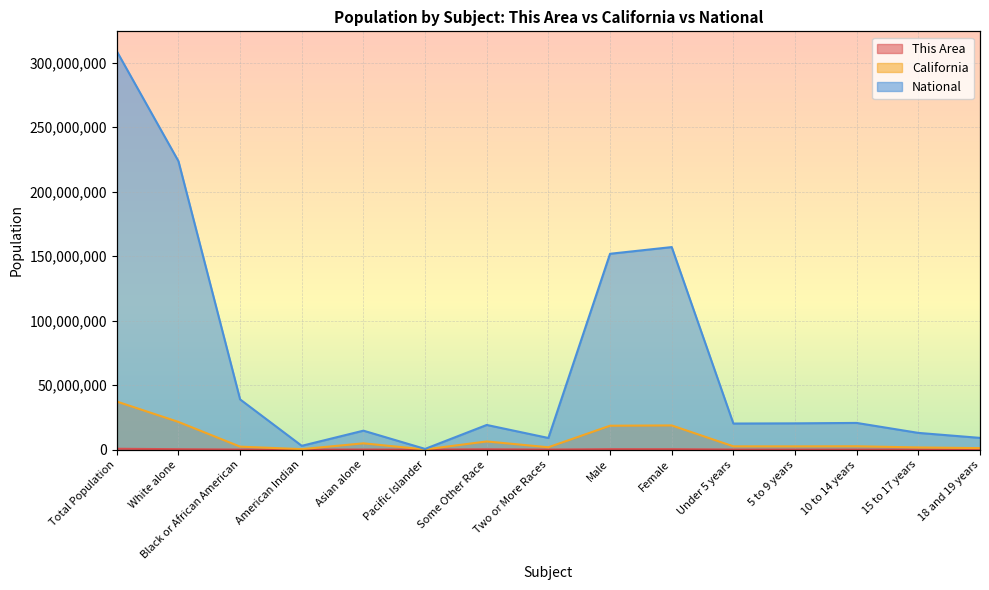

Reading left to right, extract all data points from this chart.

This Area: Total Population=654303	White alone=309737	Black or African American=33842	American Indian=7108	Asian alone=43214	Pacific Islander=1199	Some Other Race=232742	Two or More Races=26461	Male=333786	Female=320517	Under 5 years=51140	5 to 9 years=48888	10 to 14 years=51447	15 to 17 years=33524	18 and 19 years=22973
California: Total Population=37253956	White alone=21453934	Black or African American=2299072	American Indian=362801	Asian alone=4861007	Pacific Islander=144386	Some Other Race=6317372	Two or More Races=1815384	Male=18517830	Female=18736126	Under 5 years=2531333	5 to 9 years=2505839	10 to 14 years=2590930	15 to 17 years=1666938	18 and 19 years=1157002
National: Total Population=308745538	White alone=223553265	Black or African American=38929319	American Indian=2932248	Asian alone=14674252	Pacific Islander=540013	Some Other Race=19107368	Two or More Races=9009073	Male=151781326	Female=156964212	Under 5 years=20201362	5 to 9 years=20348657	10 to 14 years=20677194	15 to 17 years=12954254	18 and 19 years=9086089